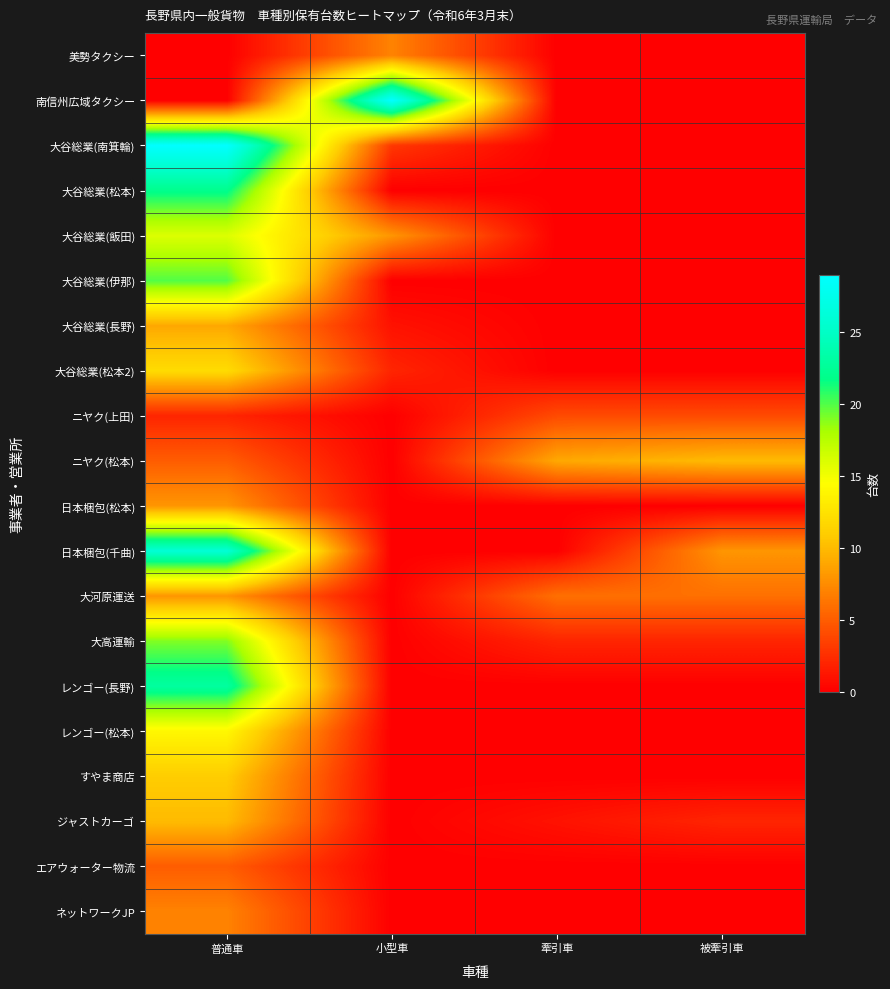

Reading left to right, list all the values displayed in this chart.

美勢タクシー: 普通車=0	小型車=7	牽引車=0	被牽引車=0
南信州広域タクシー: 普通車=0	小型車=29	牽引車=0	被牽引車=0
大谷総業(南箕輪): 普通車=29	小型車=3	牽引車=0	被牽引車=0
大谷総業(松本): 普通車=22	小型車=0	牽引車=0	被牽引車=0
大谷総業(飯田): 普通車=16	小型車=8	牽引車=0	被牽引車=0
大谷総業(伊那): 普通車=20	小型車=0	牽引車=0	被牽引車=0
大谷総業(長野): 普通車=9	小型車=1	牽引車=0	被牽引車=0
大谷総業(松本2): 普通車=12	小型車=2	牽引車=0	被牽引車=0
ニヤク(上田): 普通車=2	小型車=0	牽引車=4	被牽引車=4
ニヤク(松本): 普通車=5	小型車=0	牽引車=9	被牽引車=10
日本梱包(松本): 普通車=8	小型車=0	牽引車=0	被牽引車=0
日本梱包(千曲): 普通車=26	小型車=0	牽引車=0	被牽引車=8
大河原運送: 普通車=8	小型車=0	牽引車=6	被牽引車=6
大高運輸: 普通車=19	小型車=0	牽引車=2	被牽引車=2
レンゴー(長野): 普通車=23	小型車=0	牽引車=0	被牽引車=0
レンゴー(松本): 普通車=14	小型車=0	牽引車=0	被牽引車=0
すやま商店: 普通車=11	小型車=0	牽引車=0	被牽引車=0
ジャストカーゴ: 普通車=10	小型車=0	牽引車=1	被牽引車=2
エアウォーター物流: 普通車=5	小型車=0	牽引車=0	被牽引車=0
ネットワークJP: 普通車=7	小型車=0	牽引車=0	被牽引車=0